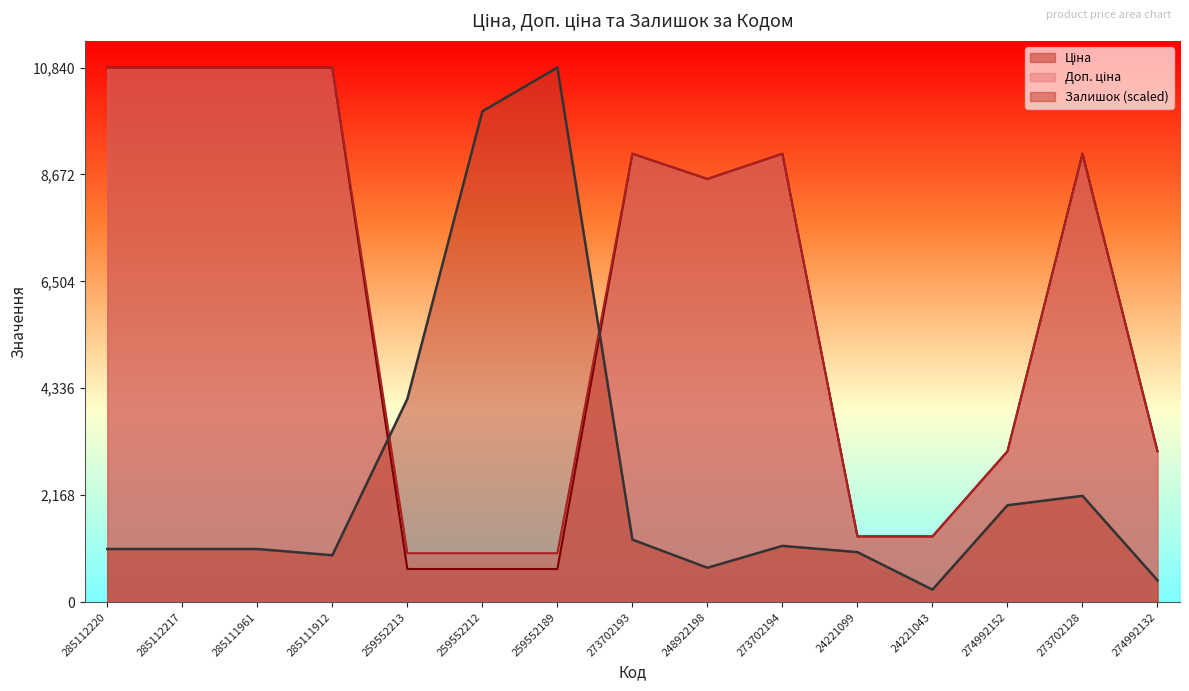

Between 273702193 and 24221099, which series saw the biggest shift?

Ціна